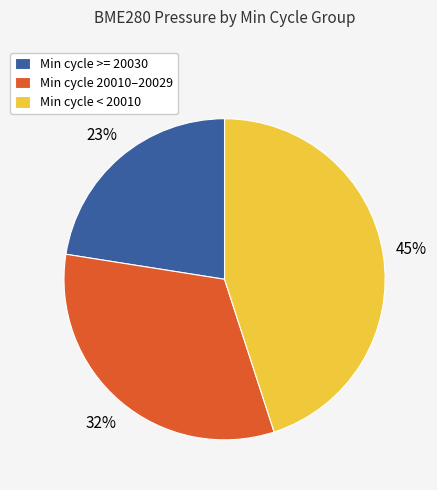

Does any single category account for the majority?

No